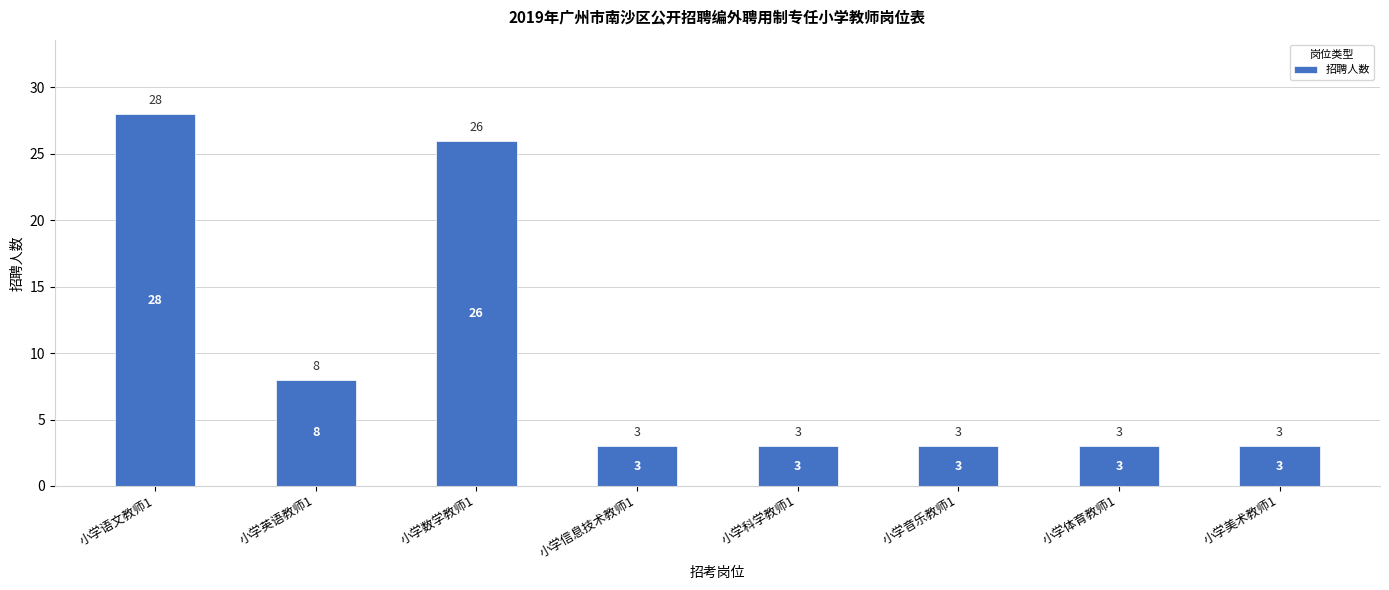

Are the bars horizontal?

No